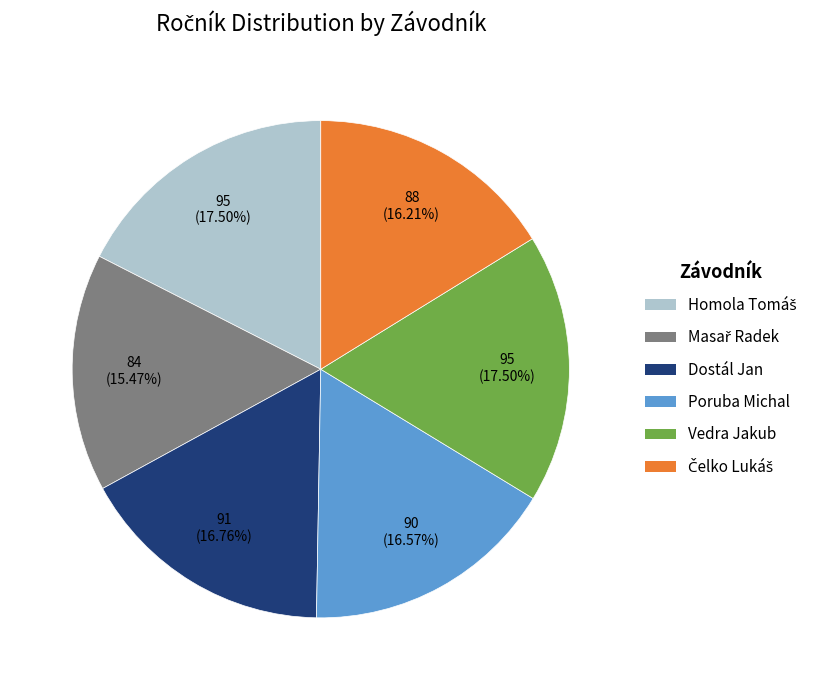

How many slices are in this pie chart?

6